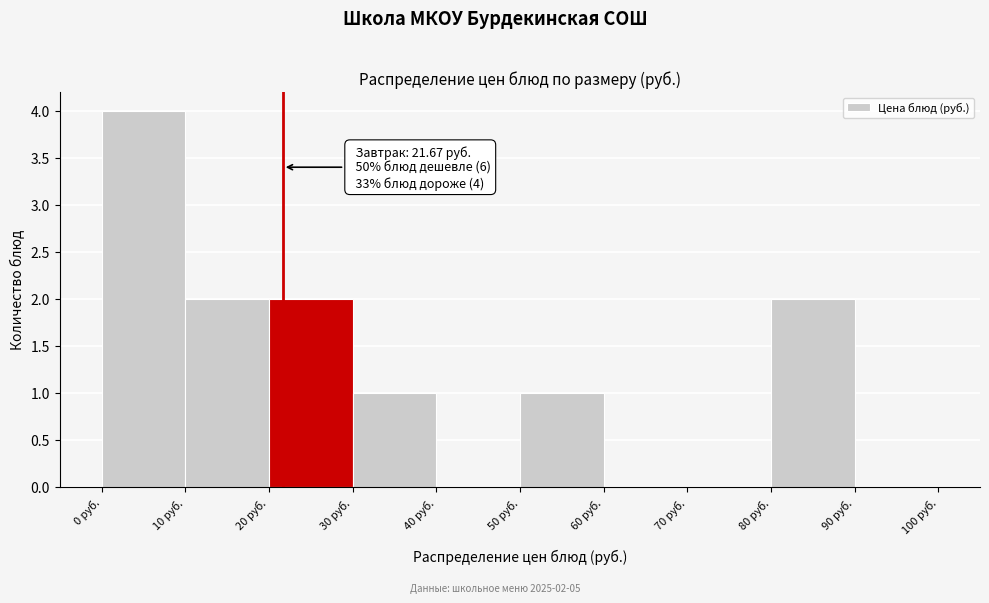

Over which range of the x-axis is the bar tallest?

0 to 10